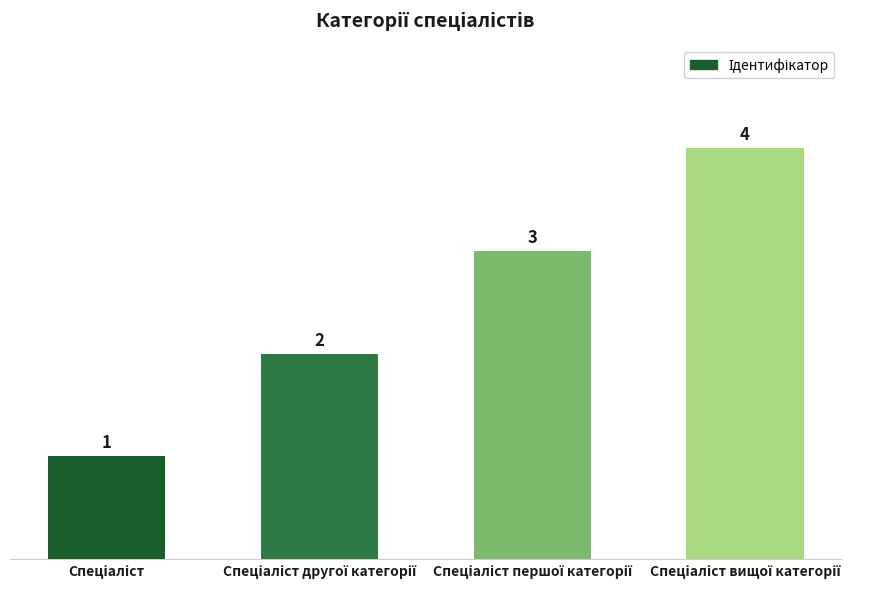

What is the maximum value shown in the chart?

4